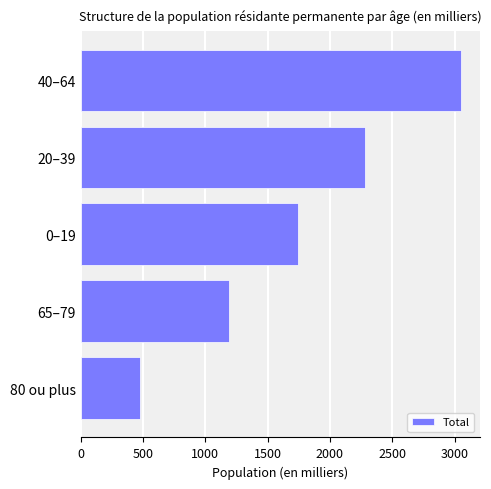

Reading bottom to top, list all the values displayed in this chart.

80 ou plus=472.0	65–79=1189.3	0–19=1742.9	20–39=2282.7	40–64=3051.9